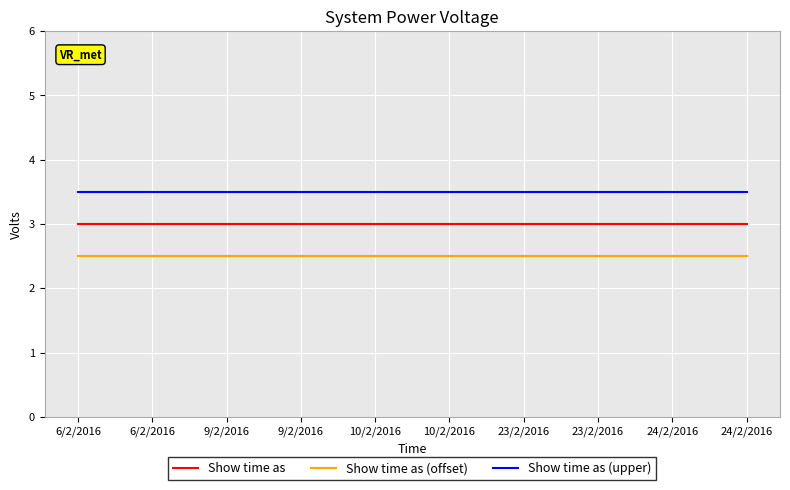

Does the chart display data point markers on the line(s)?

No